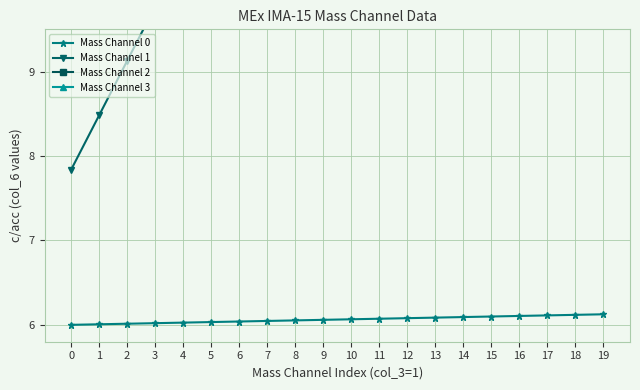

True or false: Mass Channel 2 and Mass Channel 3 cross at least once.

False